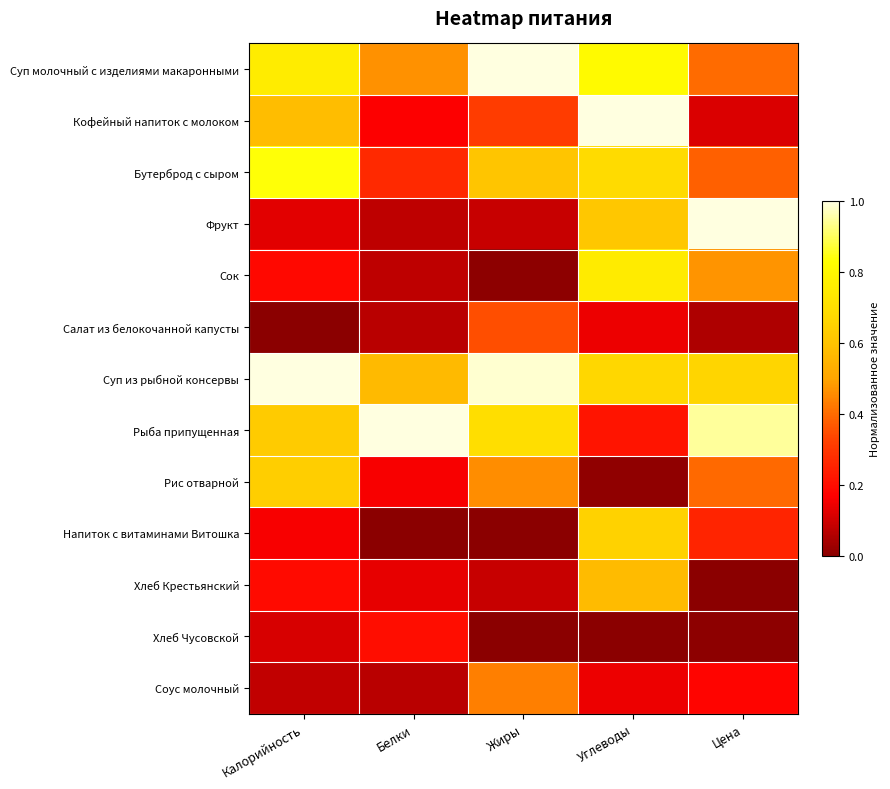

How many distinct data groups are displayed?

13